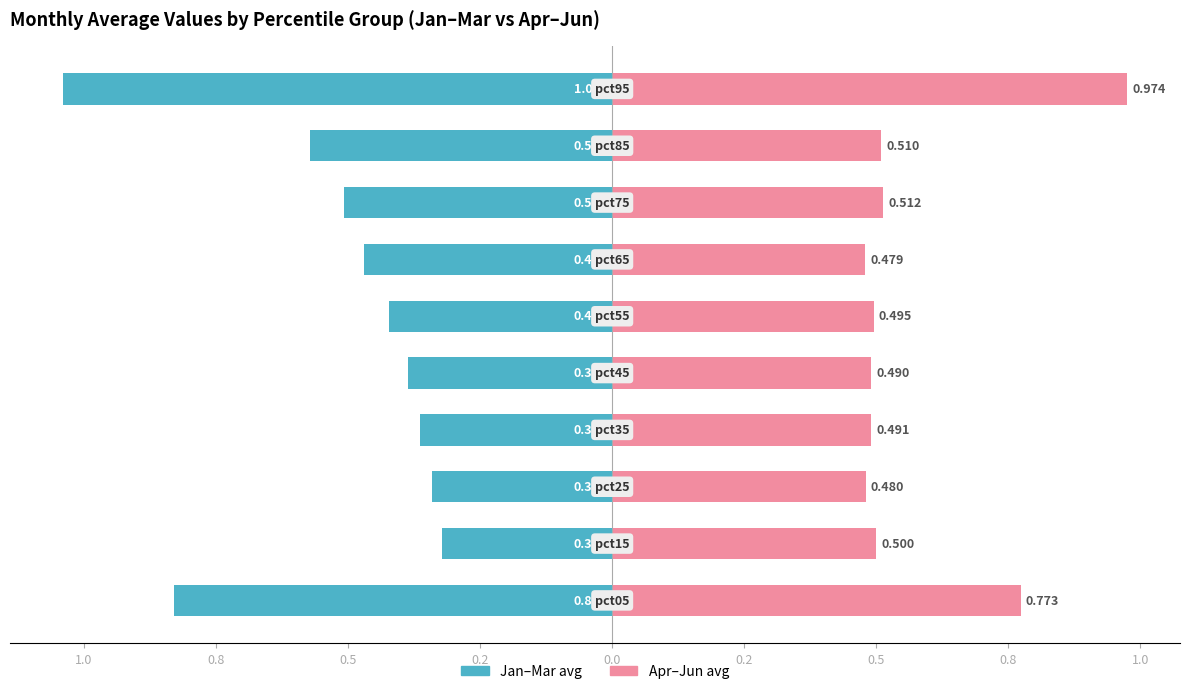

What is the value of the Jan–Mar avg bar at the 2nd from the left?

-0.3